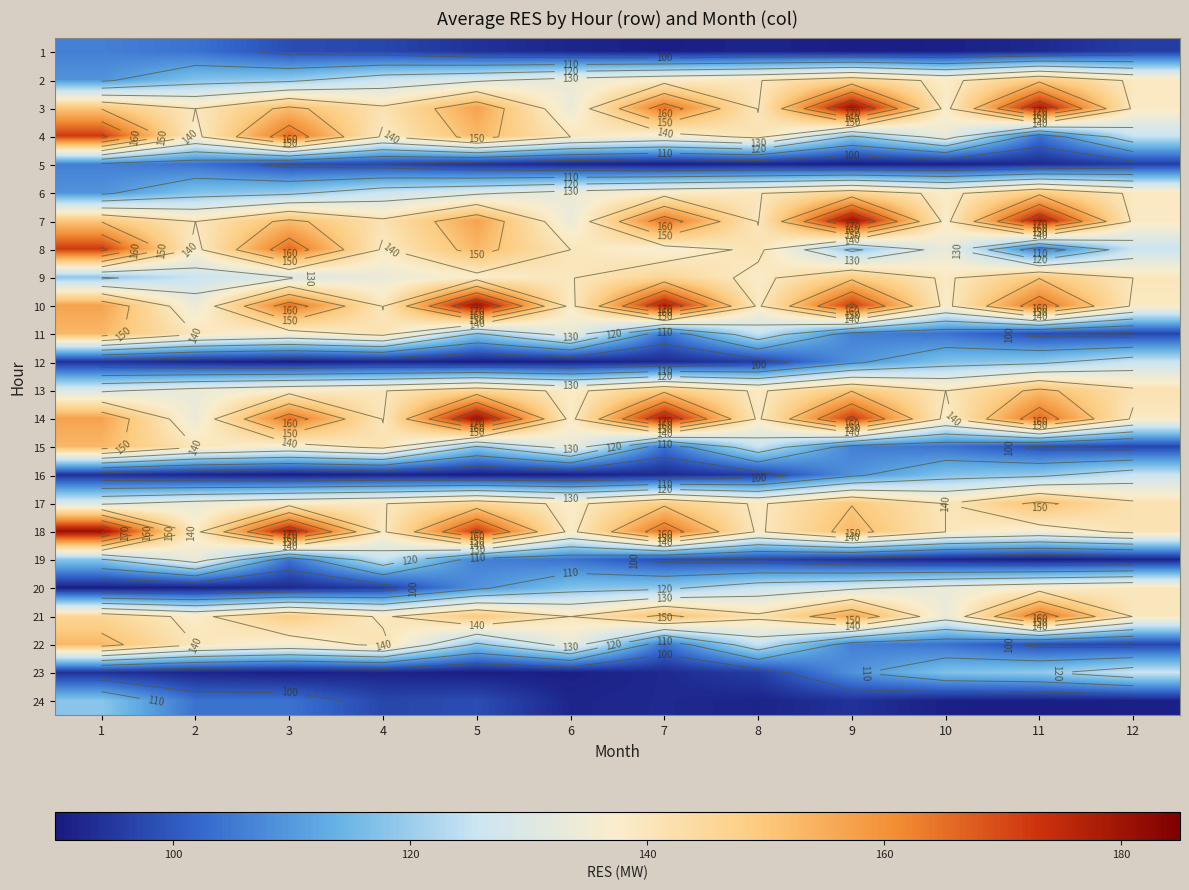

How many data points in 2 are less than 137?

6